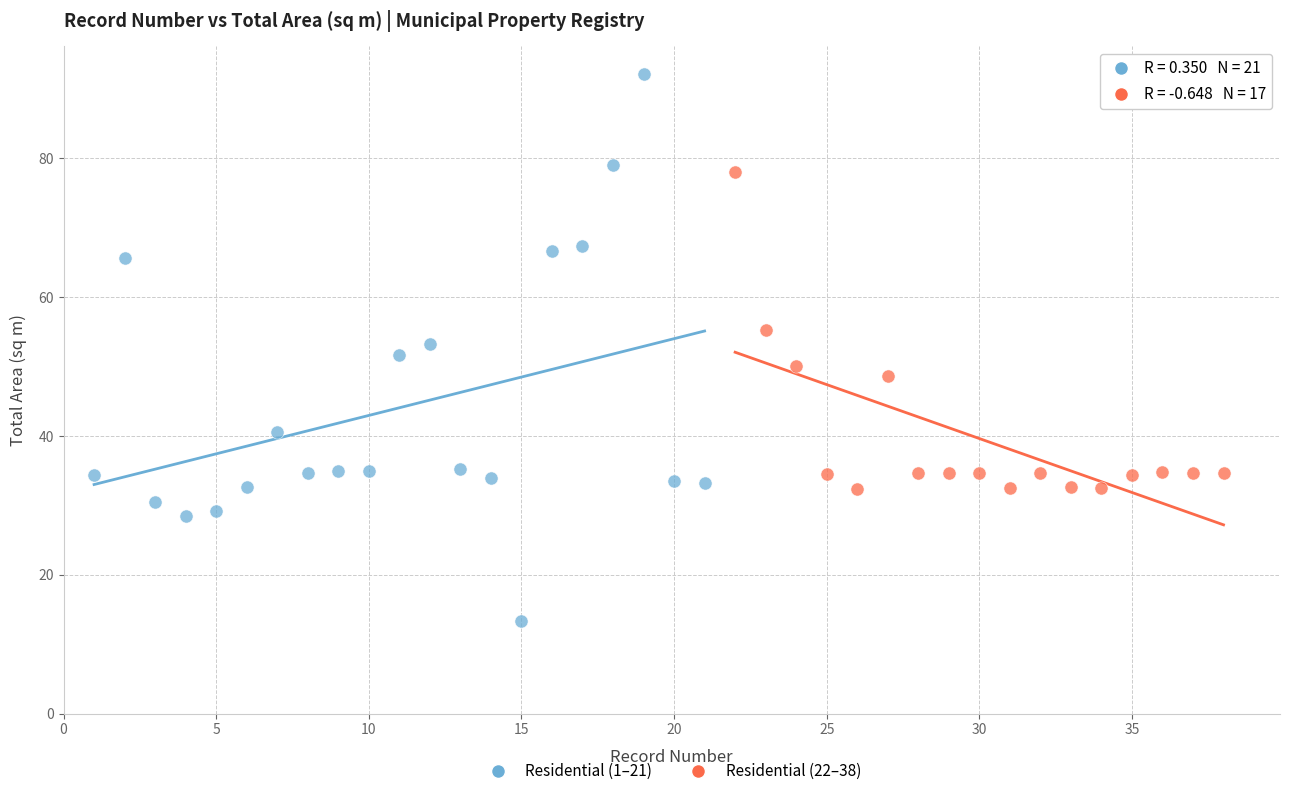

Which series reaches the minimum Y coordinate?

Residential (1–21)